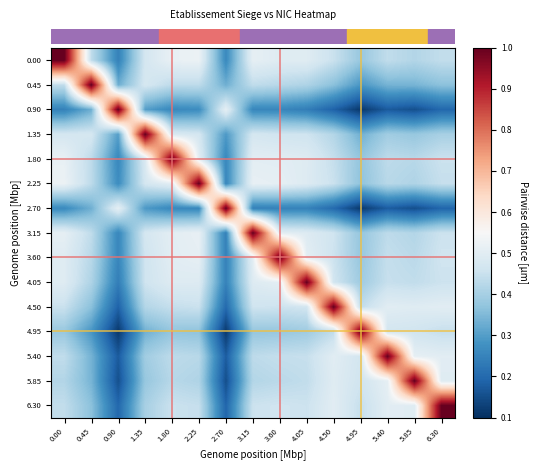

What is the total value across all series at 1.80?

7.1